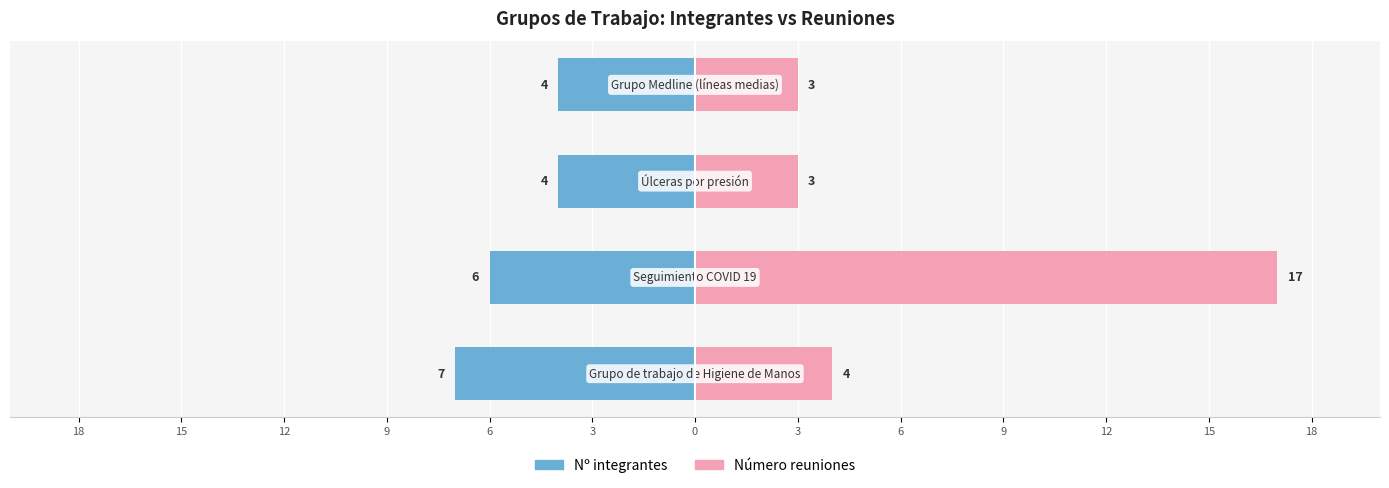

Between 18 and 9, which series saw the biggest shift?

Nº integrantes